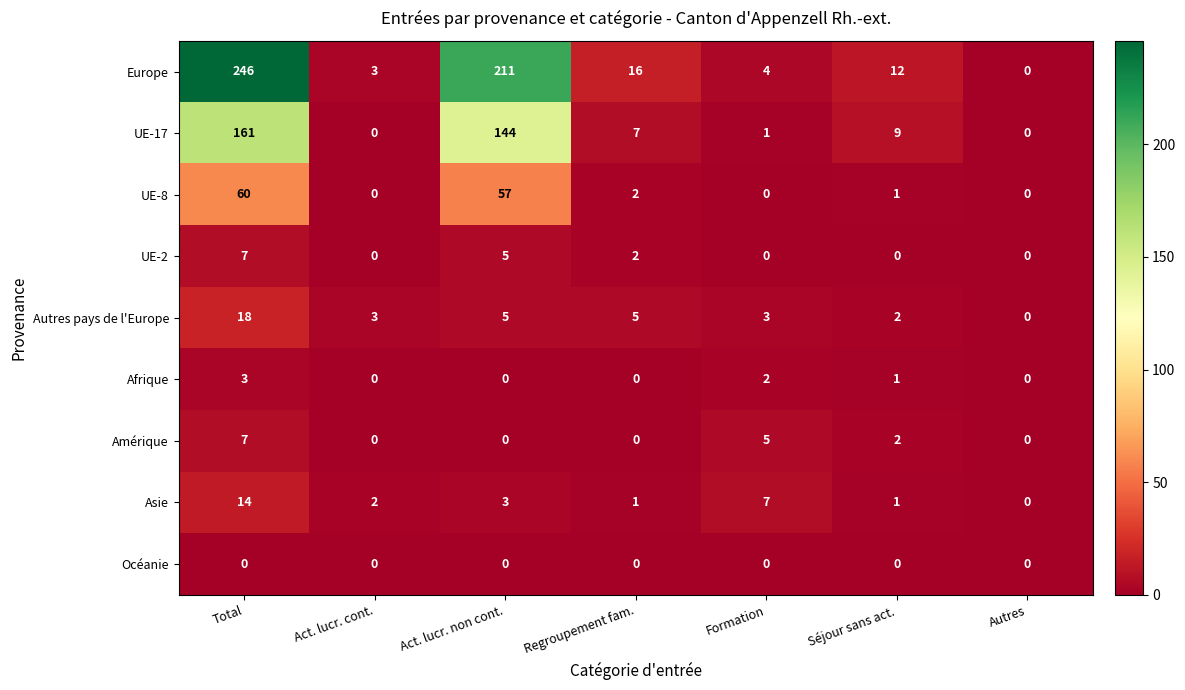

The UE-8 series shows 1 at Regroupement fam.. True or false?

False